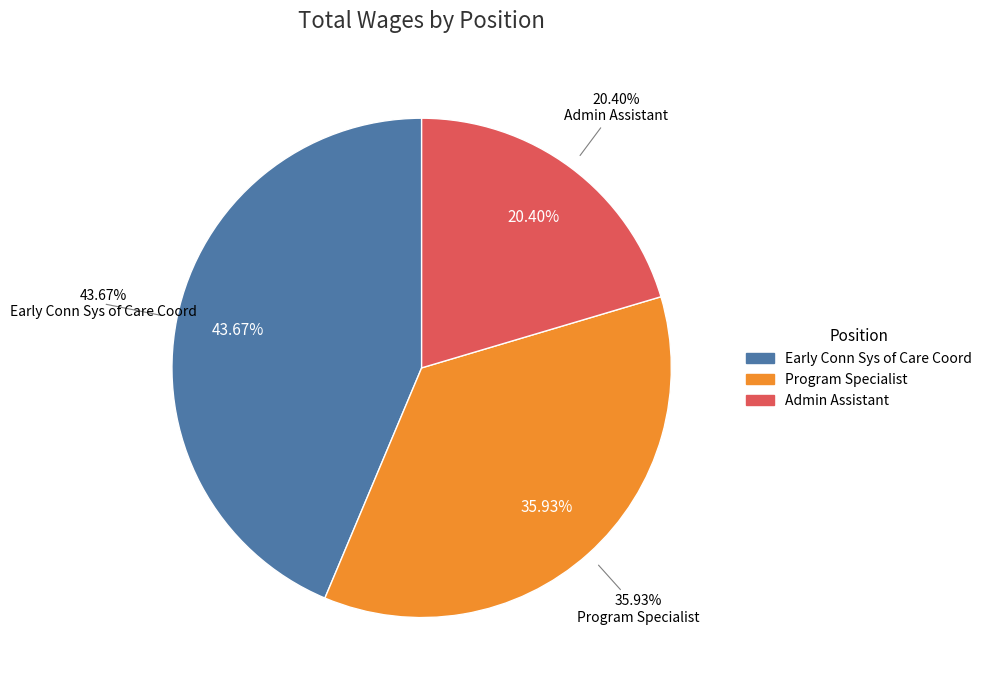

What percentage is the Admin Assistant slice, to the nearest percent?

20%